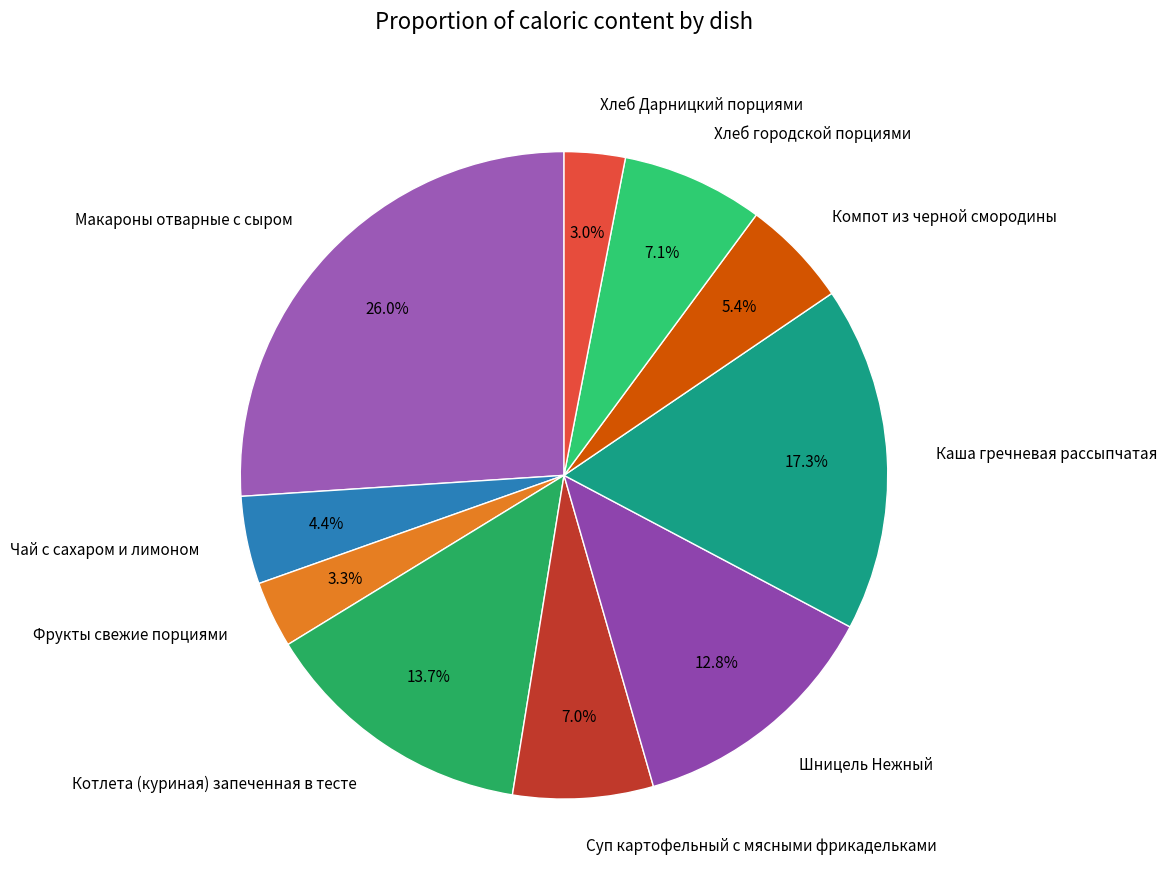

What percentage is the Шницель Нежный slice, to the nearest percent?

13%